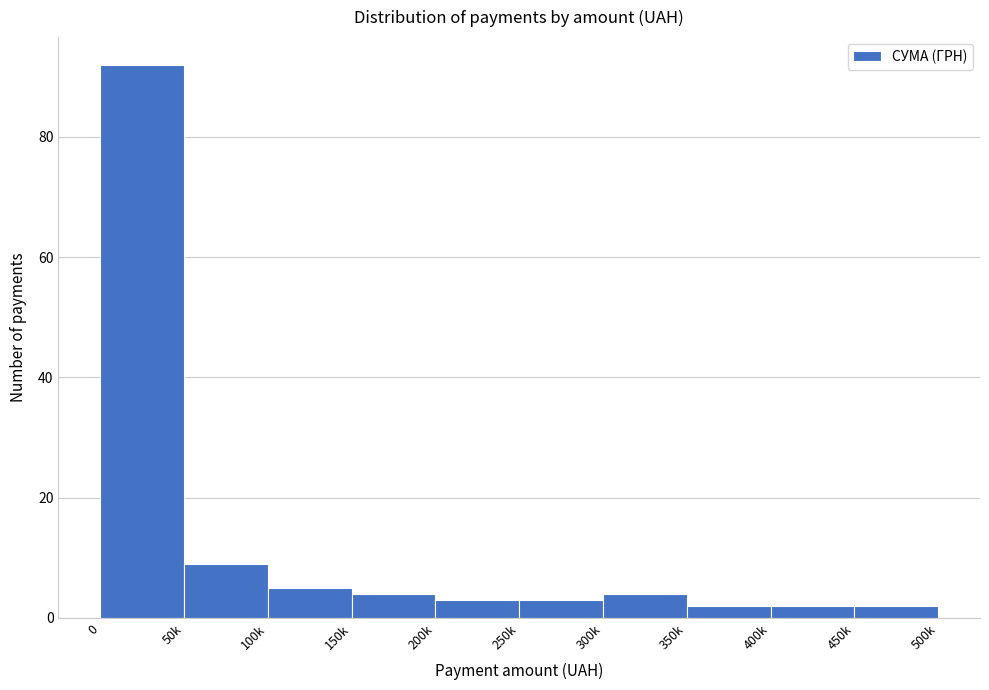

Reading left to right, what are all the values shown in this chart?

0=92	50k=9	100k=5	150k=4	200k=3	250k=3	300k=4	350k=2	400k=2	450k=2